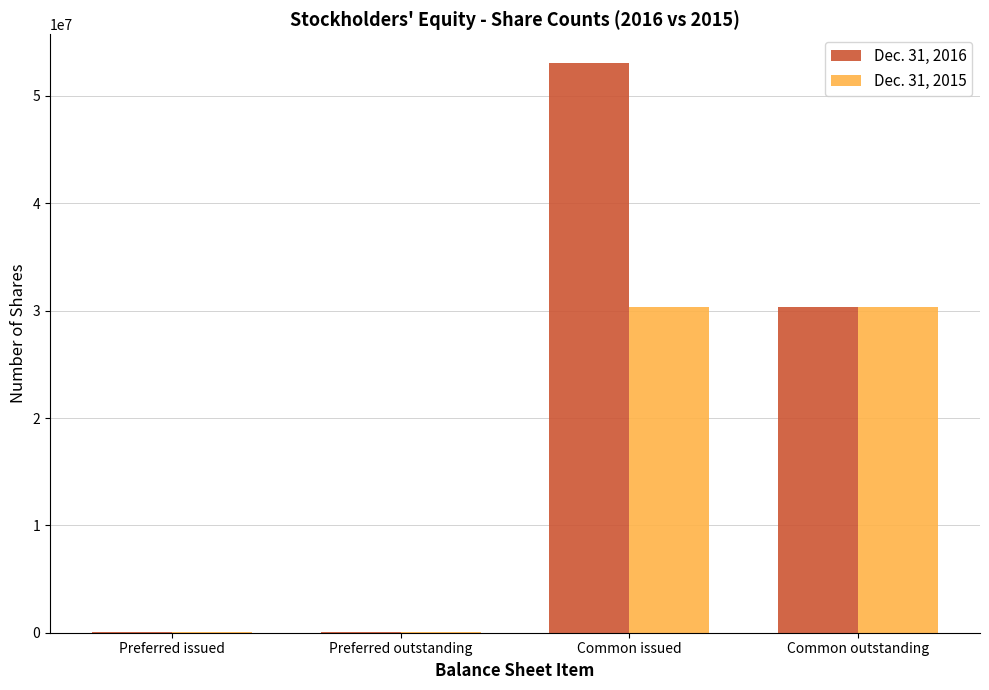

At which category does the chart reach its peak across all series?

Common issued